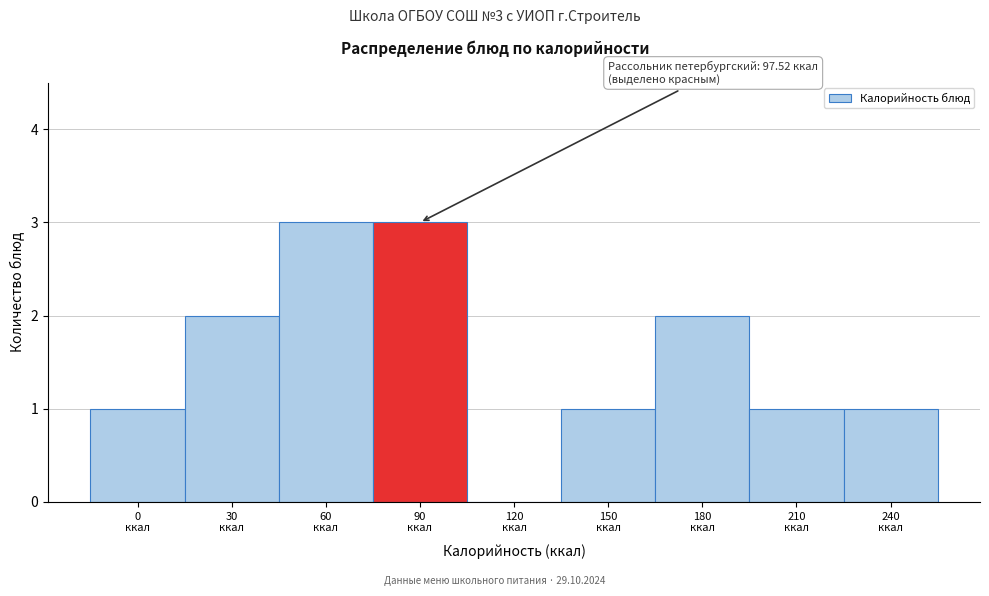

What is the sum of all values?

14